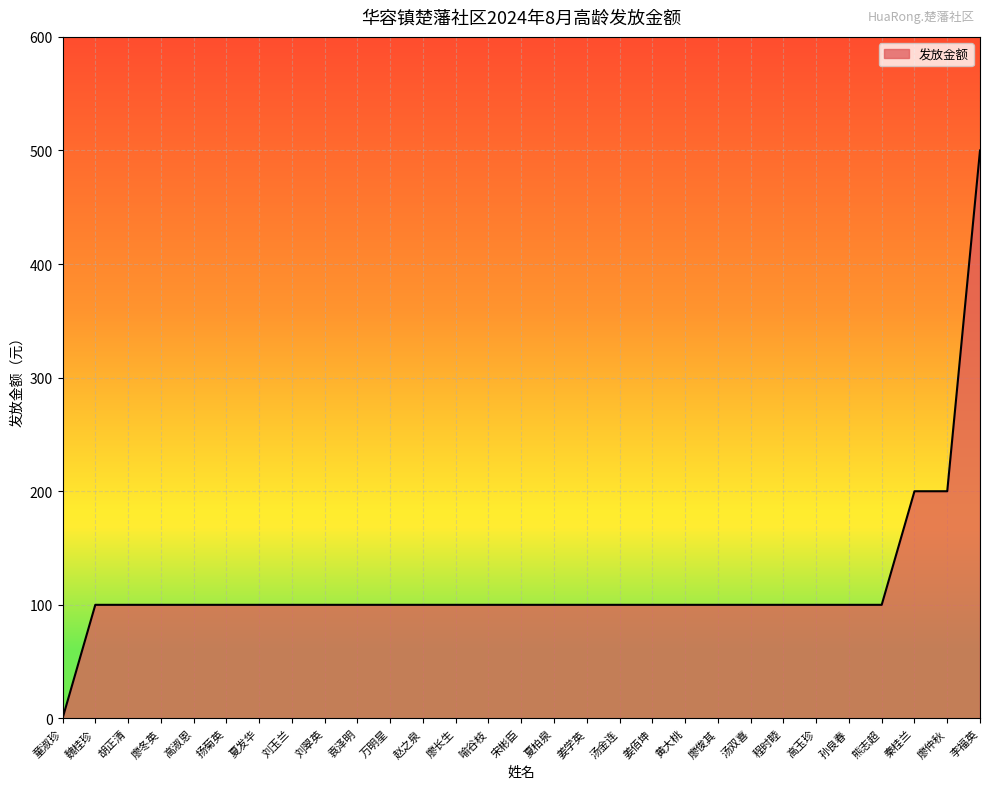

Is it true that the value at 高玉珍 is 100?

True